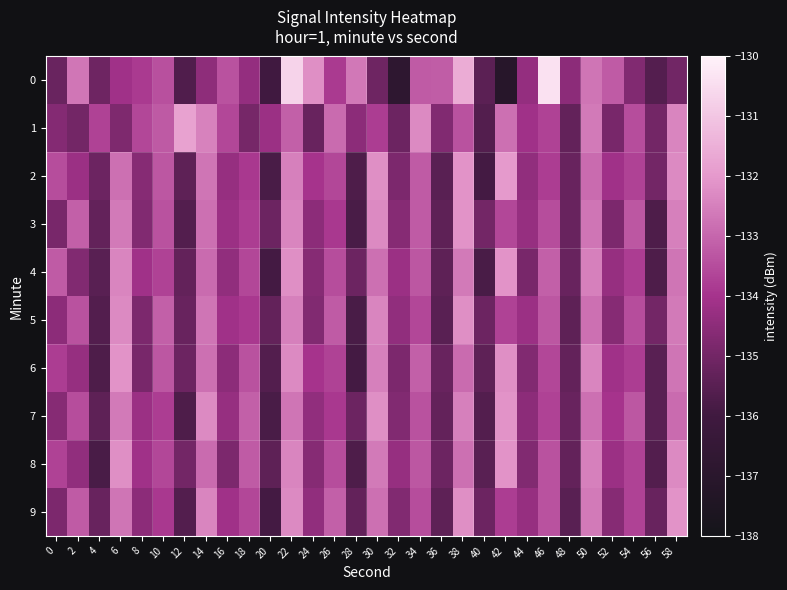

What is the total value across all series at 30?

-1328.7